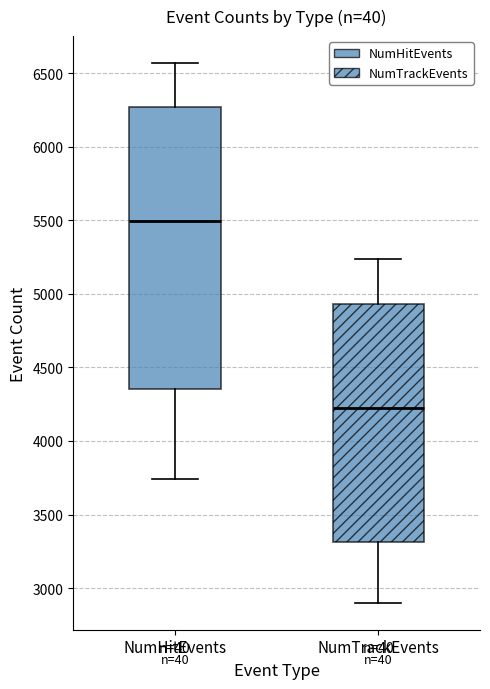

Reading left to right, read every box against the y-axis: the position of its median line, the range the box covers, and the ends of its whiskers. The values are not printed on the chart, so give them approximately, as read against the axis.

NumHitEvents: median 5500, box 4350 to 6250, whiskers 3750 to 6550
NumTrackEvents: median 4200, box 3300 to 4950, whiskers 2900 to 5250